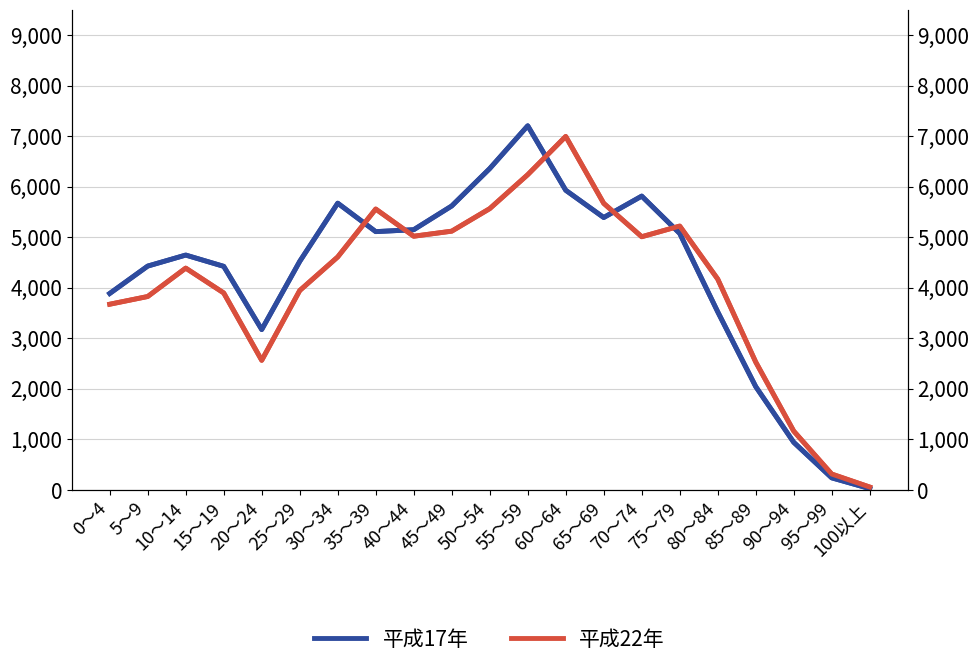

Reading left to right, transcribe all the data shown in this chart.

平成17年: 3888	4430	4648	4425	3174	4523	5675	5112	5150	5620	6360	7207	5931	5391	5815	5076	3525	2045	942	239	26
平成22年: 3675	3828	4390	3898	2565	3946	4611	5559	5021	5121	5567	6239	6996	5672	5011	5222	4173	2531	1164	314	57